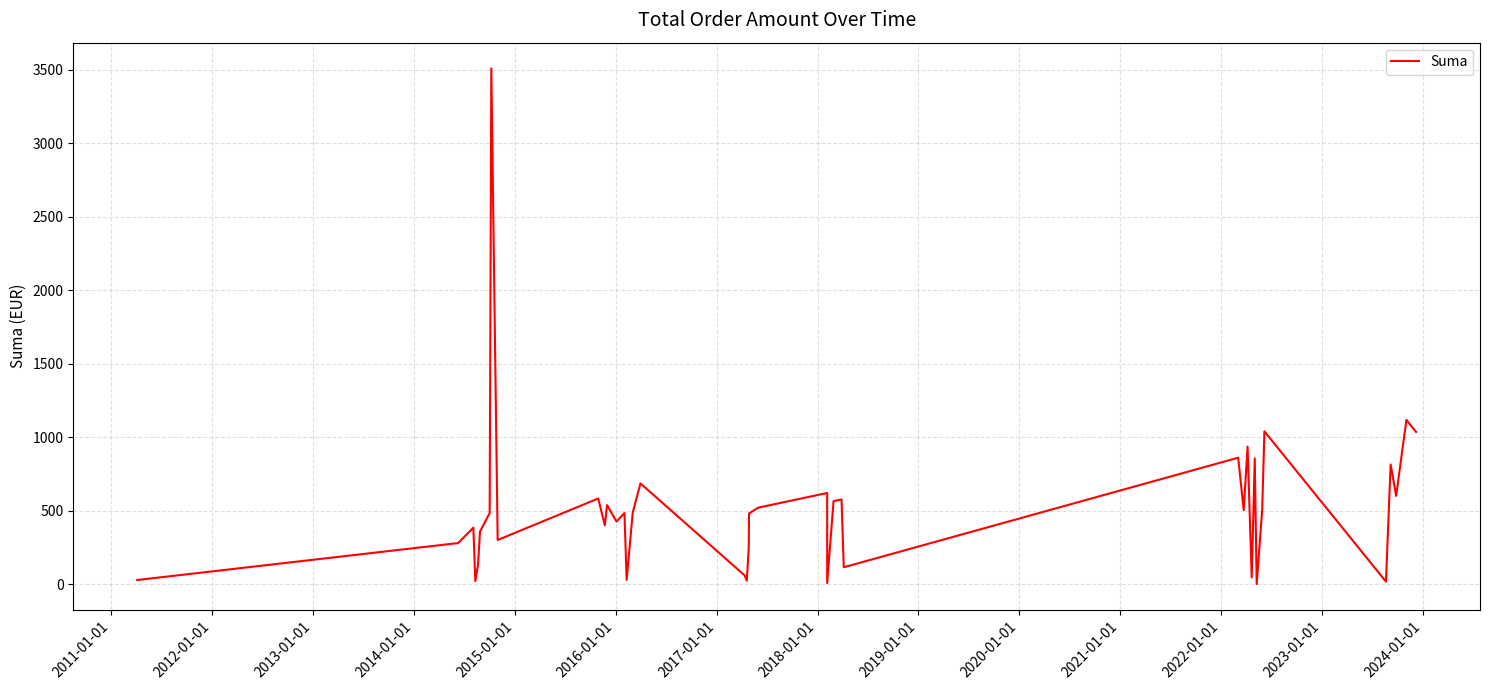

How many values are above zero?

39